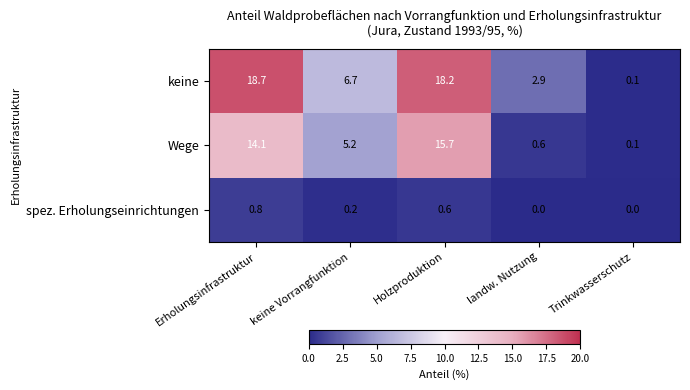

The value of keine at Trinkwasserschutz is 0.1. True or false?

True